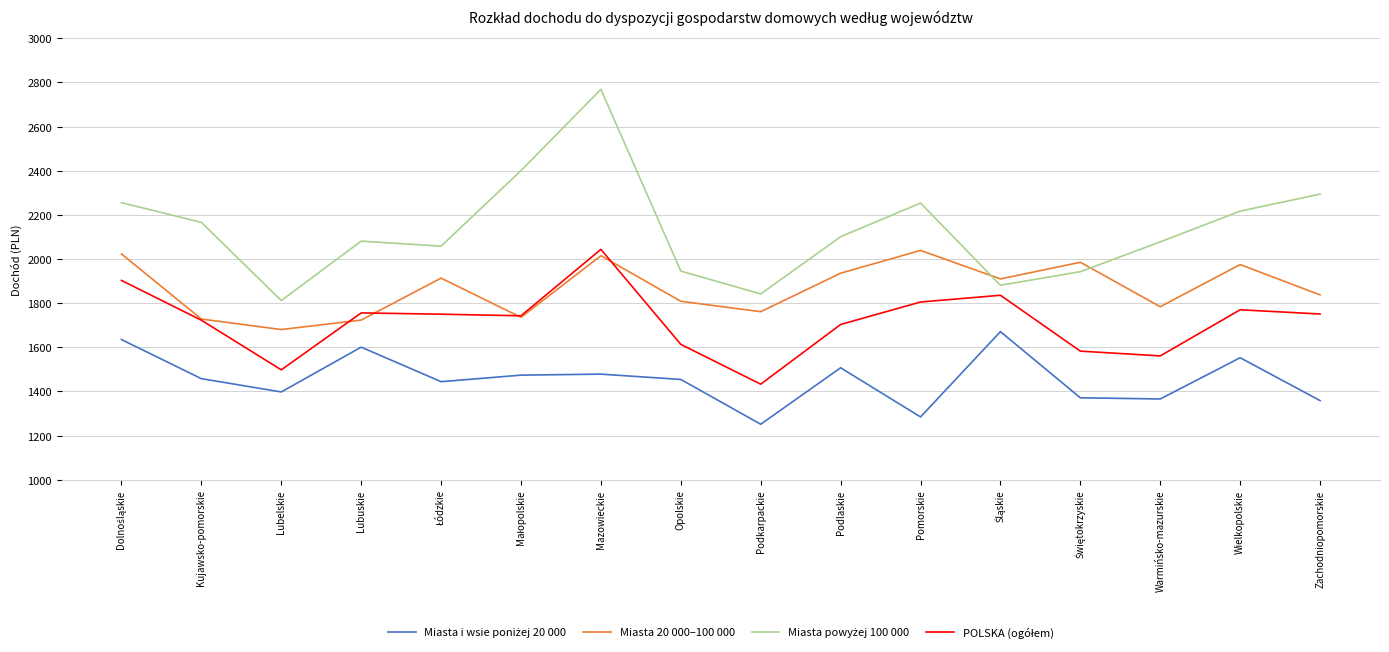

At which category does the chart reach its peak across all series?

Mazowieckie